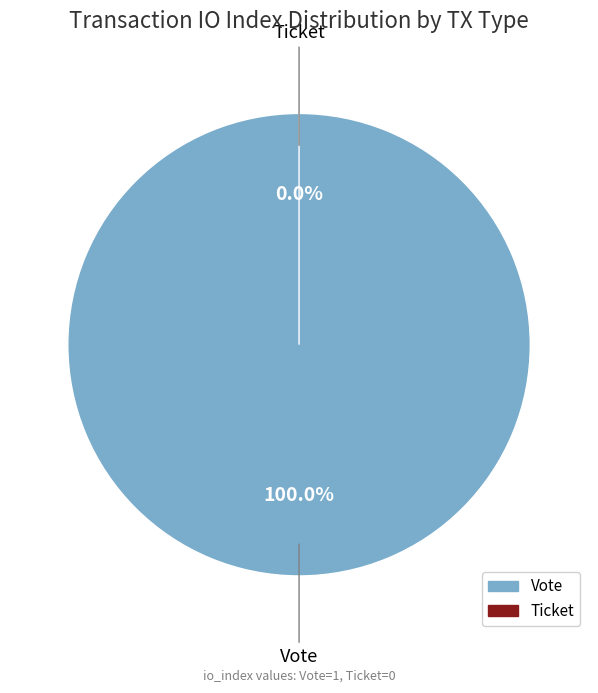

What is the change in value from Vote (io_index=1) to Ticket (io_index=0)?

-1